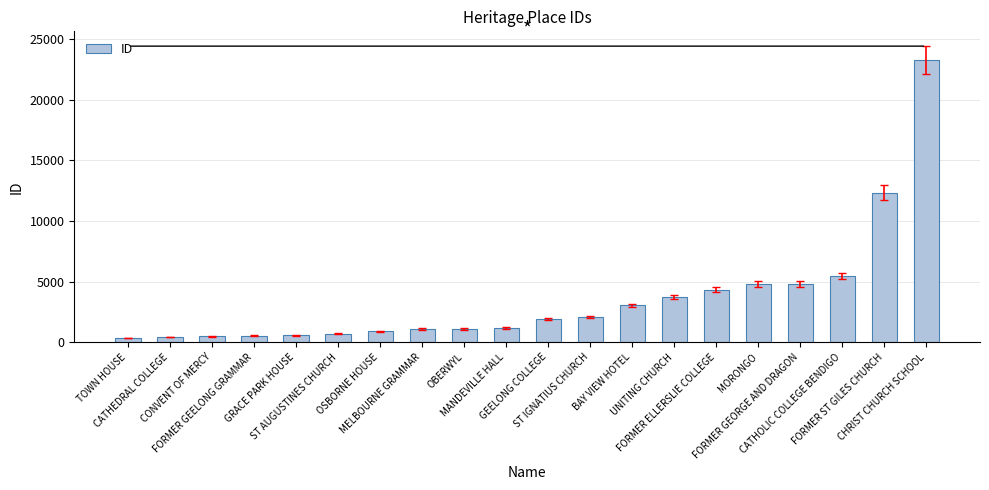

What is the greatest value displayed?

23245